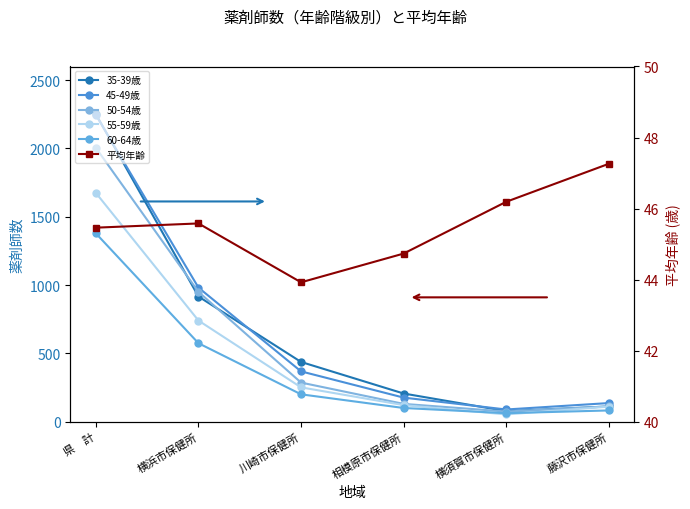

How many lines are shown in the chart?

6